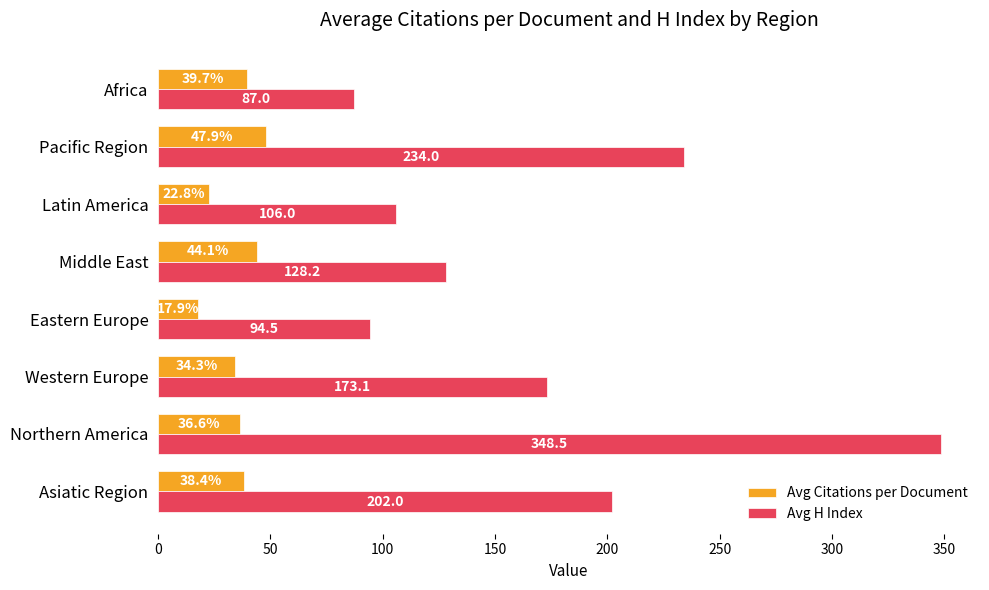

What are all the series names shown in the legend?

Avg Citations per Document, Avg H Index